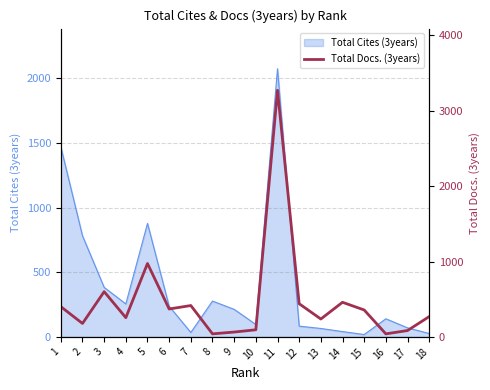

True or false: the data shows 84 at 17.

True